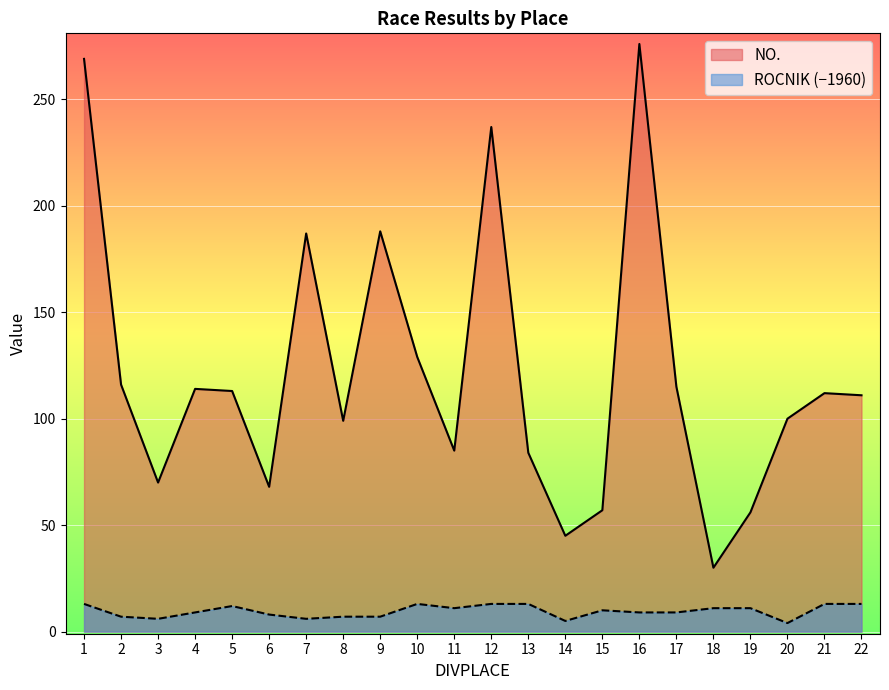

At how many categories does at least one series exceed 63?

18